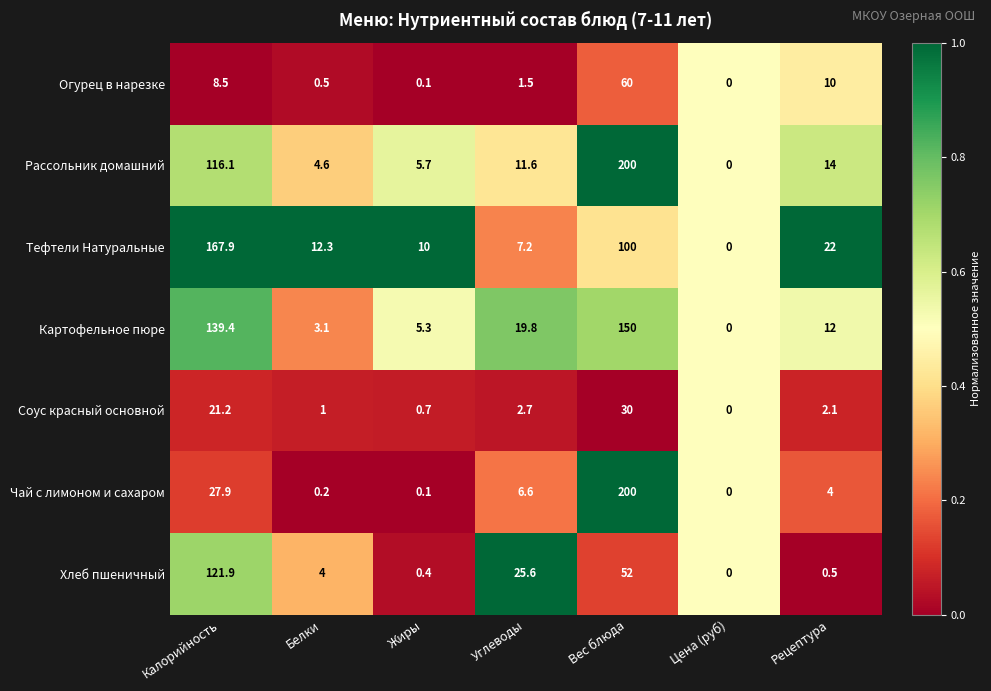

How many data points does each series have?

7